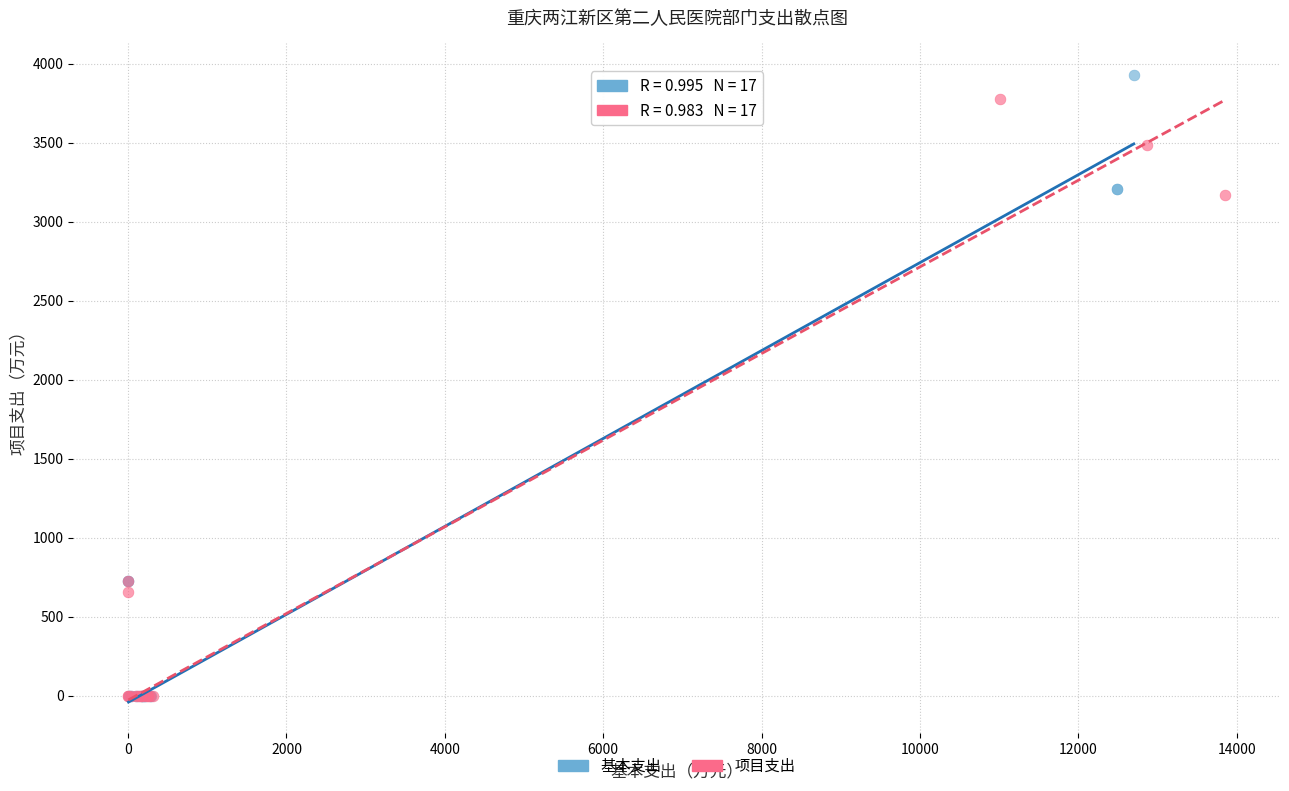

Which series has the largest Y range (max minus min)?

基本支出